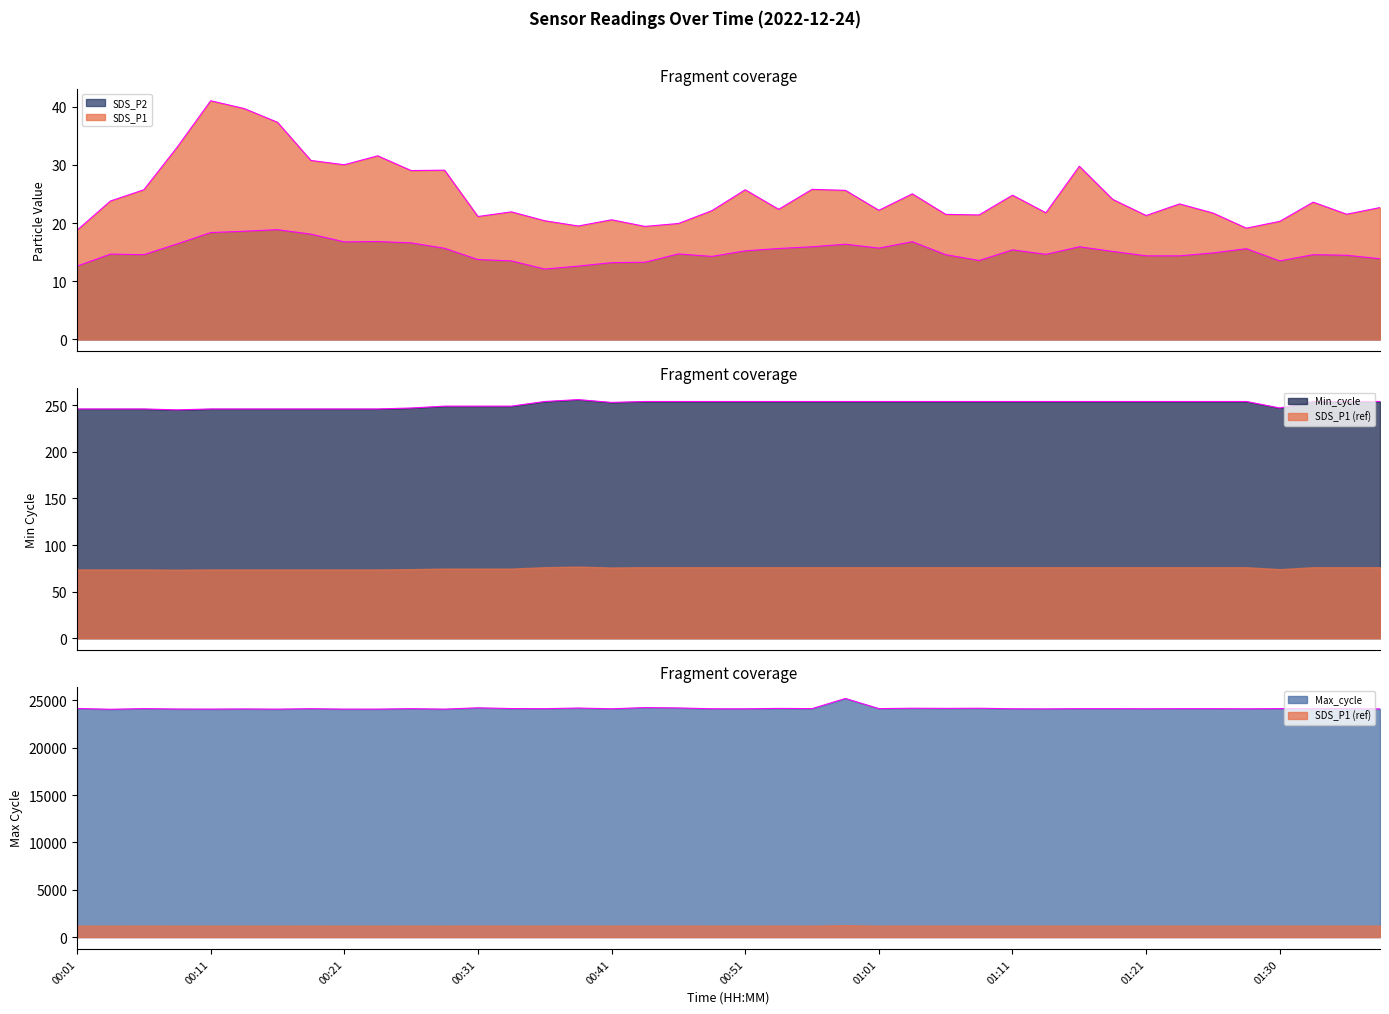

Reading left to right, transcribe all the data shown in this chart.

SDS_P1: 00:01=18.8	00:04=23.8	00:06=25.7	00:09=33.1	00:11=41.0	00:14=39.7	00:16=37.3	00:19=30.8	00:21=30.0	00:24=31.6	00:26=29.0	00:28=29.1	00:31=21.1	00:33=21.9	00:36=20.4	00:38=19.5	00:41=20.6	00:43=19.4	00:46=19.9	00:48=22.1	00:51=25.7	00:53=22.4	00:56=25.8	00:58=25.6	01:01=22.2	01:03=25.0	01:06=21.5	01:08=21.4	01:11=24.8	01:13=21.8	01:16=29.8	01:18=24.1	01:21=21.3	01:23=23.3	01:25=21.7	01:28=19.1	01:30=20.3	01:33=23.6	01:35=21.5	01:38=22.7
SDS_P2: 00:01=12.6	00:04=14.7	00:06=14.6	00:09=16.4	00:11=18.4	00:14=18.6	00:16=18.9	00:19=18.1	00:21=16.8	00:24=16.8	00:26=16.6	00:28=15.7	00:31=13.7	00:33=13.5	00:36=12.1	00:38=12.6	00:41=13.2	00:43=13.3	00:46=14.7	00:48=14.3	00:51=15.2	00:53=15.6	00:56=15.9	00:58=16.4	01:01=15.7	01:03=16.8	01:06=14.6	01:08=13.6	01:11=15.4	01:13=14.6	01:16=15.9	01:18=15.1	01:21=14.4	01:23=14.4	01:25=14.9	01:28=15.6	01:30=13.5	01:33=14.6	01:35=14.5	01:38=13.9
Min_cycle: 00:01=246.0	00:04=246.0	00:06=246.0	00:09=245.0	00:11=246.0	00:14=246.0	00:16=246.0	00:19=246.0	00:21=246.0	00:24=246.0	00:26=247.0	00:28=249.0	00:31=249.0	00:33=249.0	00:36=254.0	00:38=256.0	00:41=253.0	00:43=254.0	00:46=254.0	00:48=254.0	00:51=254.0	00:53=254.0	00:56=254.0	00:58=254.0	01:01=254.0	01:03=254.0	01:06=254.0	01:08=254.0	01:11=254.0	01:13=254.0	01:16=254.0	01:18=254.0	01:21=254.0	01:23=254.0	01:25=254.0	01:28=254.0	01:30=247.0	01:33=254.0	01:35=254.0	01:38=254.0
Max_cycle: 00:01=24146.0	00:04=24060.0	00:06=24130.0	00:09=24088.0	00:11=24080.0	00:14=24096.0	00:16=24075.0	00:19=24121.0	00:21=24078.0	00:24=24079.0	00:26=24125.0	00:28=24077.0	00:31=24214.0	00:33=24137.0	00:36=24123.0	00:38=24192.0	00:41=24112.0	00:43=24238.0	00:46=24202.0	00:48=24114.0	00:51=24109.0	00:53=24153.0	00:56=24130.0	00:58=25203.0	01:01=24130.0	01:03=24172.0	01:06=24155.0	01:08=24172.0	01:11=24113.0	01:13=24101.0	01:16=24125.0	01:18=24125.0	01:21=24112.0	01:23=24123.0	01:25=24125.0	01:28=24108.0	01:30=24131.0	01:33=24125.0	01:35=24135.0	01:38=24095.0